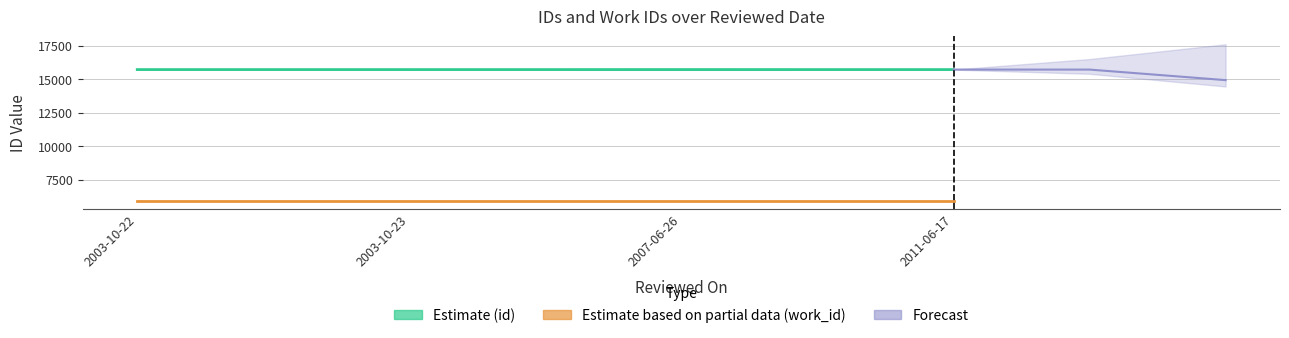

The value of id at 2007-06-26 is 15715. True or false?

True